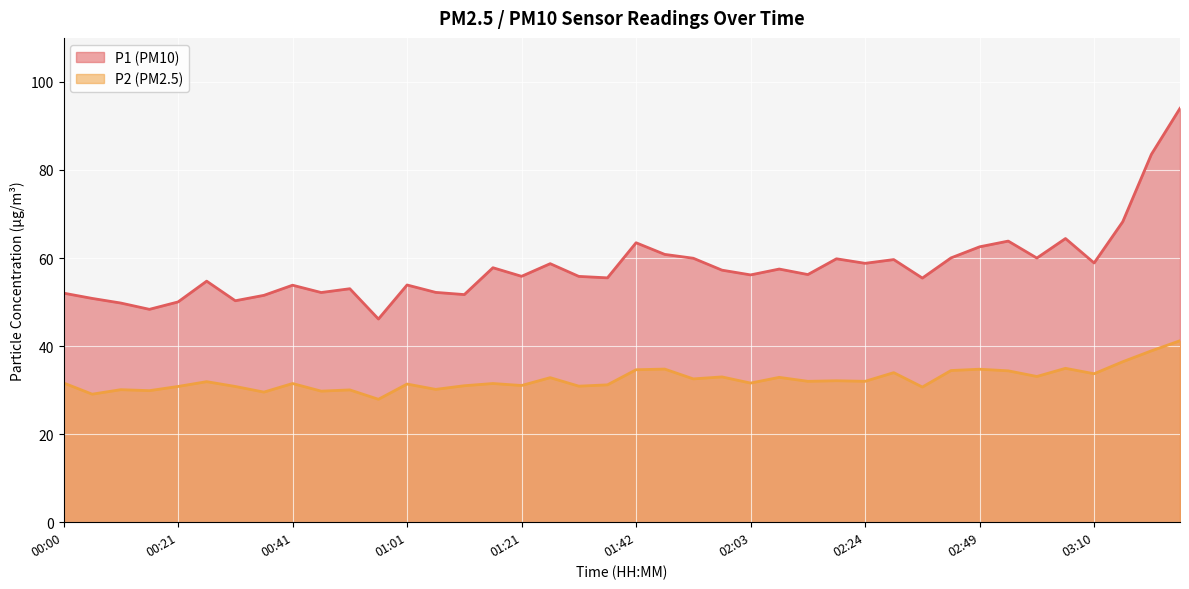

Rank the categories by P2 value from highest to lowest.

03:25, 03:20, 03:15, 03:05, 01:47, 02:49, 01:42, 02:44, 02:55, 02:29, 03:10, 03:00, 01:58, 02:08, 01:26, 01:53, 02:18, 02:13, 02:24, 00:26, 00:00, 02:03, 00:41, 01:16, 01:01, 01:37, 01:21, 01:11, 01:32, 00:21, 00:31, 02:39, 01:06, 00:11, 00:51, 00:16, 00:46, 00:36, 00:05, 00:56